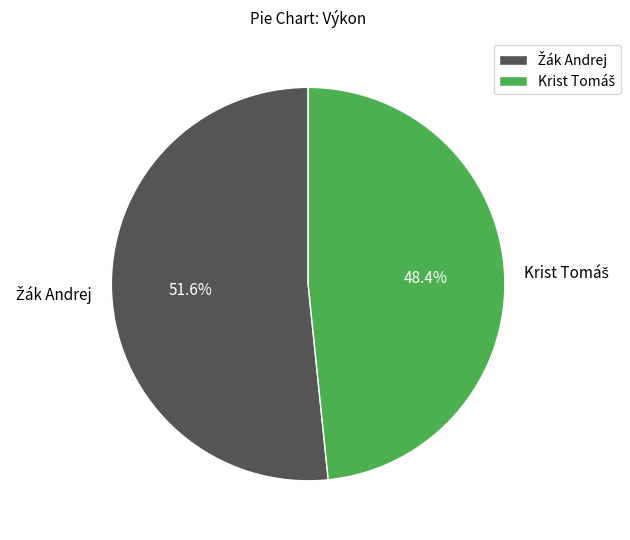

To the nearest percent, what is the difference between the largest and smallest slice percentages?

3%